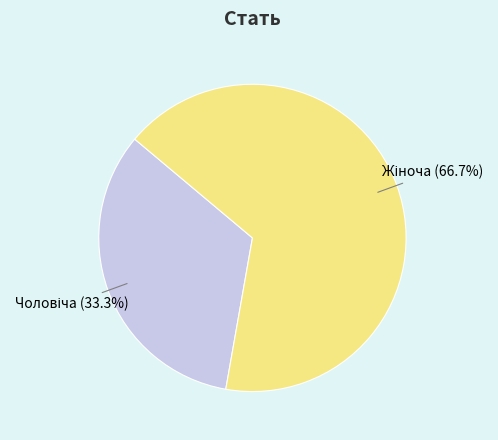

Is there a majority slice in this chart?

Yes